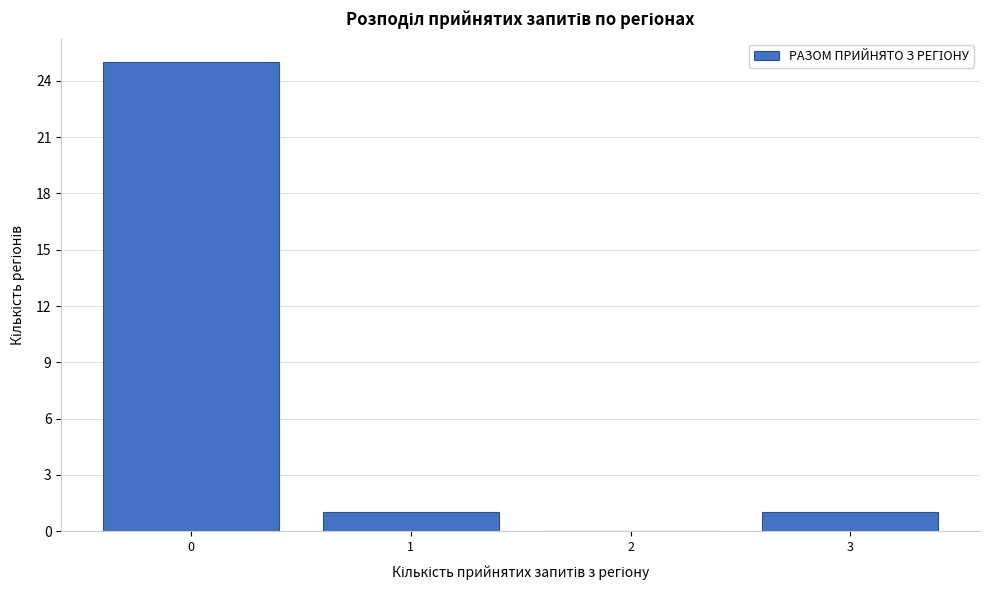

Reading left to right, extract all data points from this chart.

0=25	1=1	2=0	3=1